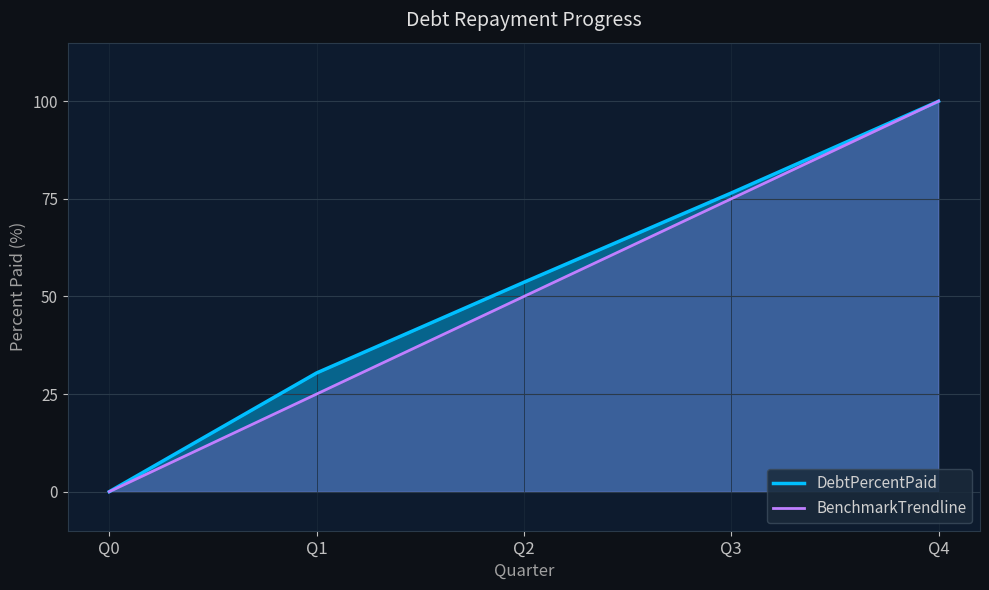

Reading left to right, extract all data points from this chart.

DebtPercentPaid: Q0=0.0	Q1=30.4	Q2=53.6	Q3=76.5	Q4=100.0
BenchmarkTrendline: Q0=0.0	Q1=25.0	Q2=50.0	Q3=75.0	Q4=100.0